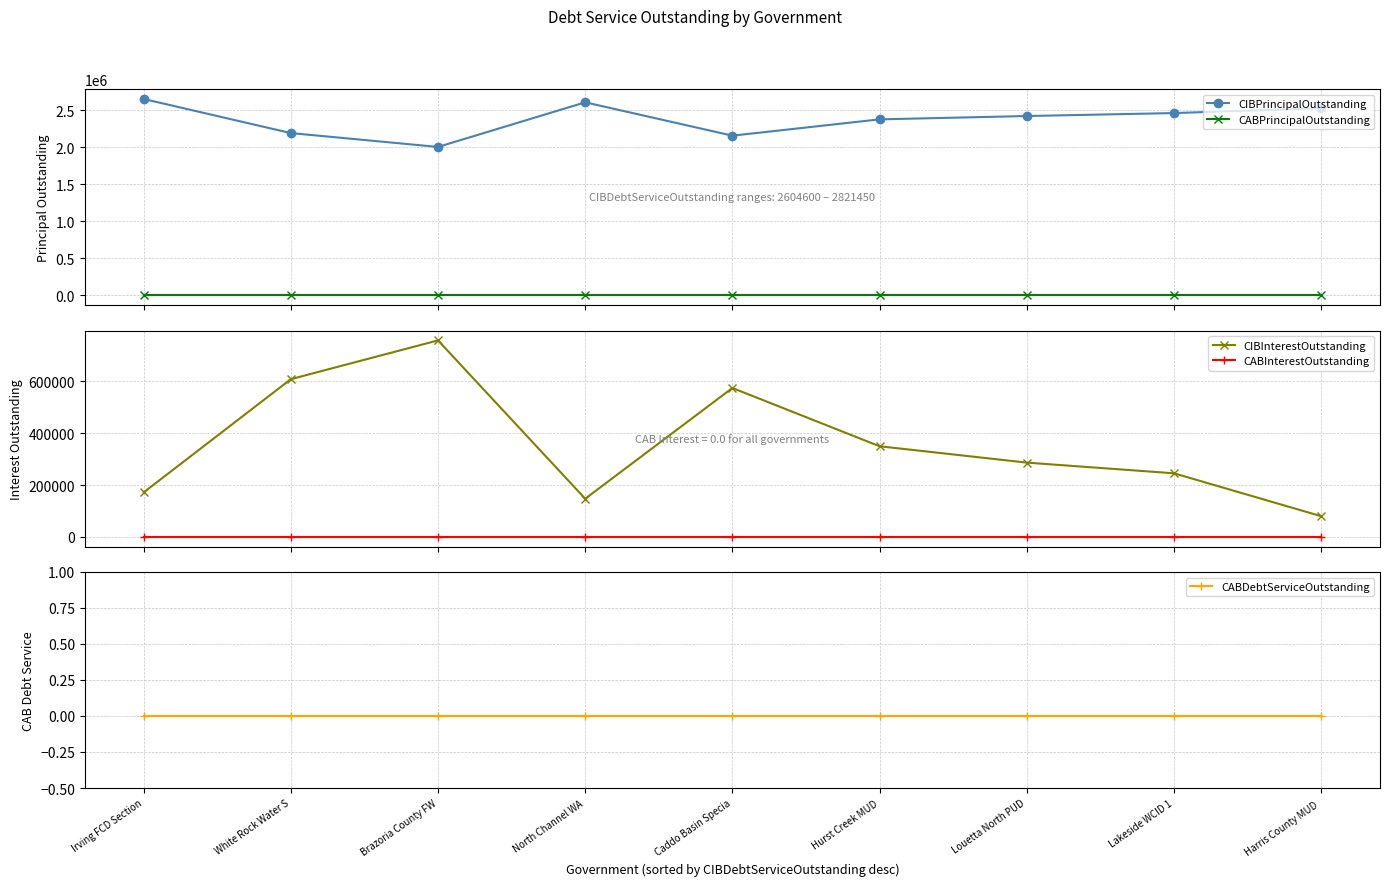

How many values in the CIBPrincipalOutstanding series are below 2420000?

4